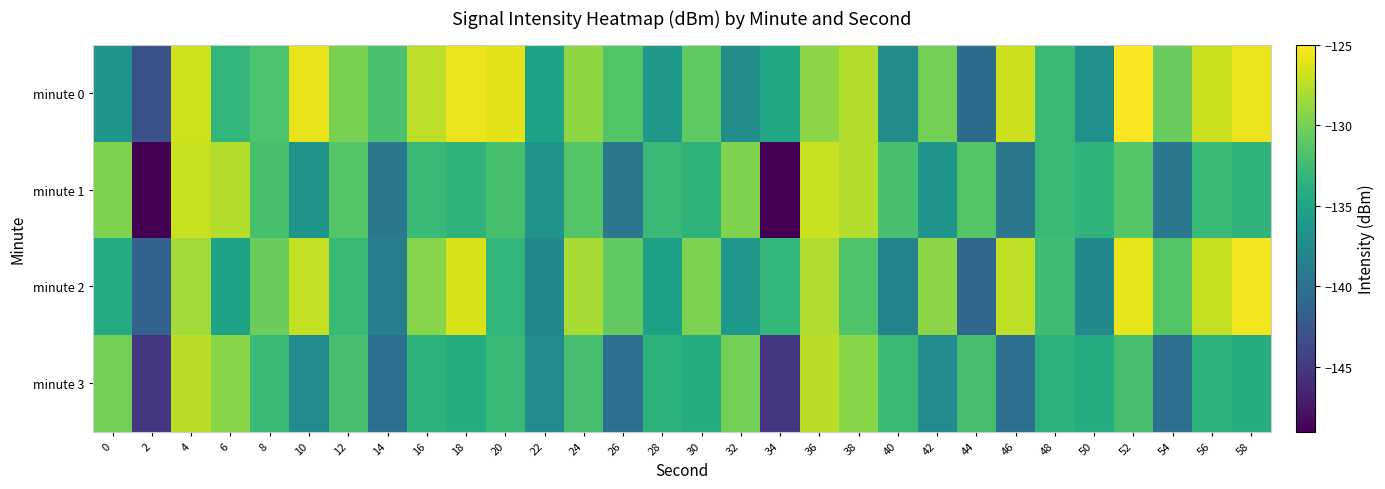

Reading left to right, transcribe all the data shown in this chart.

minute 0: 0=-136.4	2=-143.0	4=-126.7	6=-133.2	8=-131.8	10=-125.8	12=-129.9	14=-131.9	16=-127.4	18=-125.7	20=-126.0	22=-135.1	24=-129.1	26=-131.5	28=-136.0	30=-130.9	32=-137.1	34=-134.6	36=-129.1	38=-127.7	40=-137.2	42=-130.1	44=-140.5	46=-126.8	48=-132.8	50=-136.8	52=-125.1	54=-130.6	56=-126.9	58=-125.7
minute 1: 0=-129.7	2=-148.9	4=-127.0	6=-127.8	8=-131.9	10=-136.6	12=-131.4	14=-139.3	16=-132.8	18=-133.4	20=-131.9	22=-136.6	24=-131.4	26=-139.3	28=-132.8	30=-133.4	32=-129.7	34=-148.9	36=-127.0	38=-127.8	40=-131.9	42=-136.6	44=-131.4	46=-139.3	48=-132.8	50=-133.4	52=-131.4	54=-139.3	56=-132.8	58=-133.4
minute 2: 0=-134.2	2=-141.5	4=-128.3	6=-135.1	8=-130.5	10=-127.2	12=-132.8	14=-138.7	16=-129.4	18=-126.5	20=-133.2	22=-137.8	24=-128.1	26=-130.9	28=-135.4	30=-129.7	32=-136.2	34=-133.1	36=-127.9	38=-131.6	40=-138.3	42=-129.2	44=-141.1	46=-127.3	48=-132.5	50=-137.6	52=-125.9	54=-131.4	56=-127.1	58=-125.4
minute 3: 0=-130.1	2=-145.2	4=-127.5	6=-129.3	8=-132.7	10=-137.4	12=-132.1	14=-140.2	16=-133.5	18=-134.1	20=-132.7	22=-137.4	24=-132.1	26=-140.2	28=-133.5	30=-134.1	32=-130.1	34=-145.2	36=-127.5	38=-129.3	40=-132.7	42=-137.4	44=-132.1	46=-140.2	48=-133.5	50=-134.1	52=-132.1	54=-140.2	56=-133.5	58=-134.1